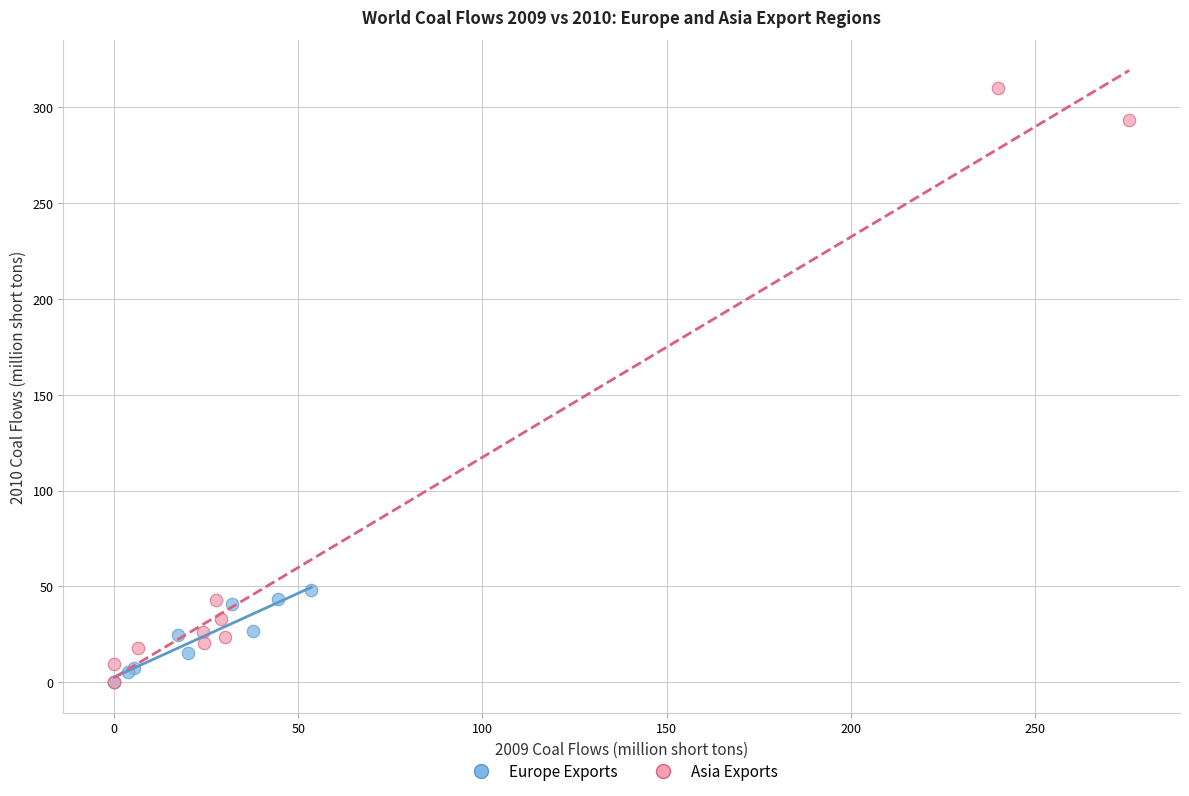

Which series has the widest spread of Y values?

Asia Exports